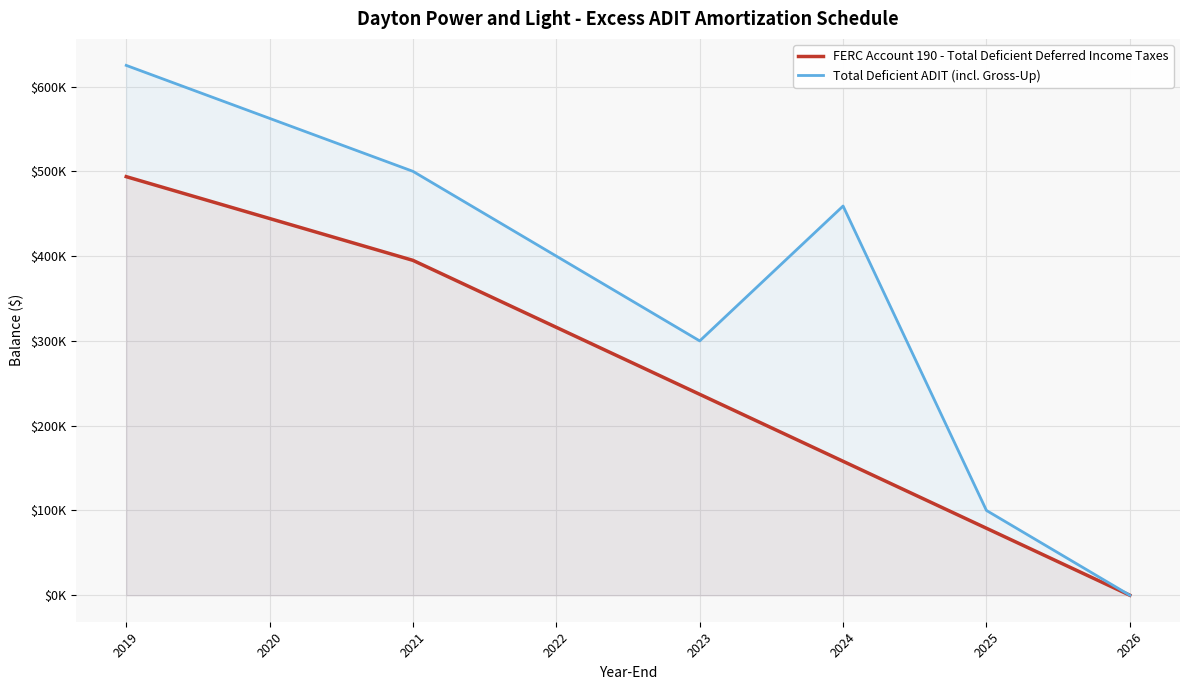

True or false: Total Deficient ADIT (incl. Gross-Up) and FERC Account 190 - Total Deficient Deferred Income Taxes intersect in this chart.

False